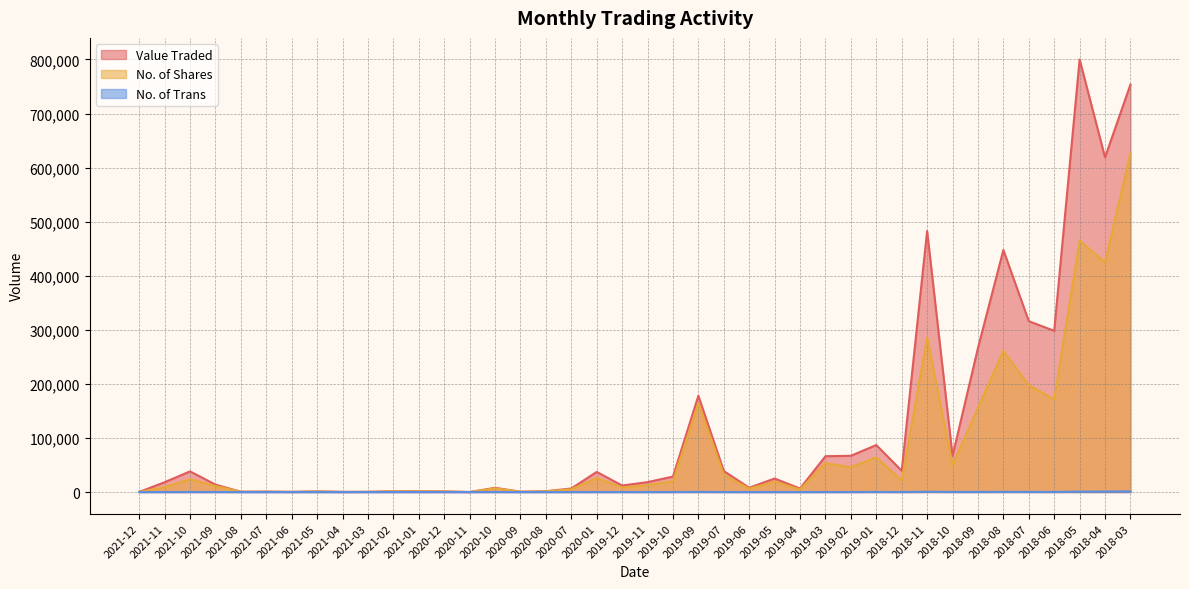

What is the label of the 4th point from the left?

2021-09